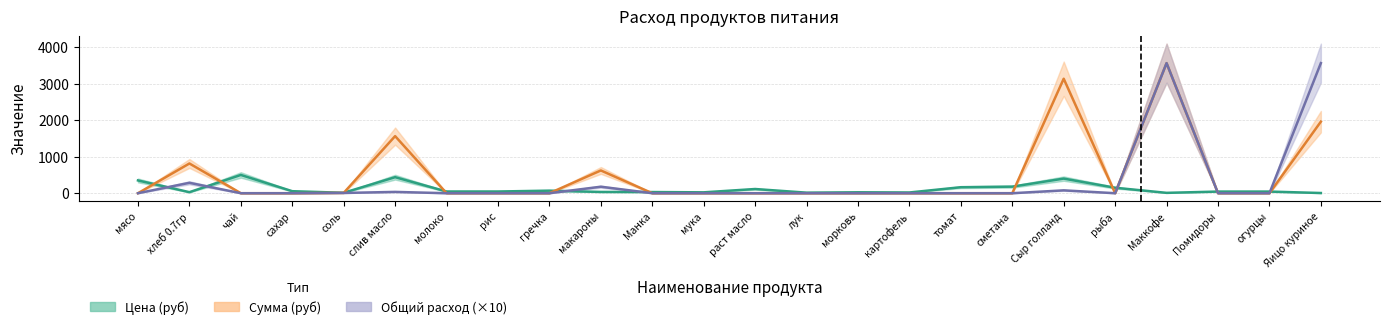

What is the label of the 12th point from the left?

мука